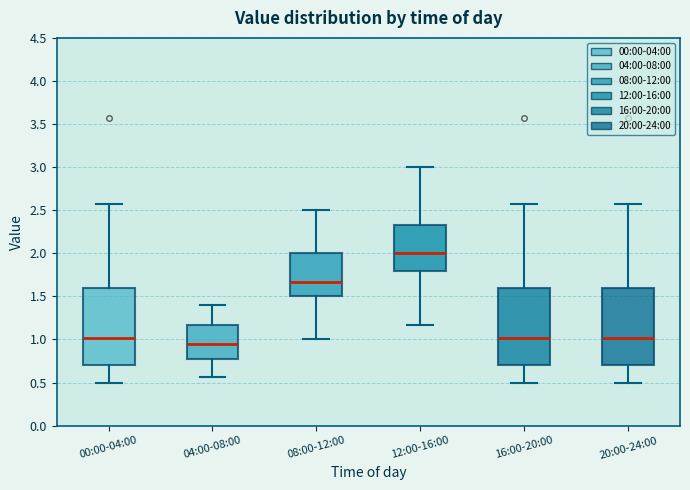

Reading left to right, read every box against the y-axis: the position of its median line, the range the box covers, and the ends of its whiskers. The values are not printed on the chart, so give them approximately, as read against the axis.

00:00-04:00: median 1.00, box 0.70 to 1.60, whiskers 0.50 to 2.55
04:00-08:00: median 0.95, box 0.75 to 1.15, whiskers 0.55 to 1.40
08:00-12:00: median 1.65, box 1.50 to 2.00, whiskers 1.00 to 2.50
12:00-16:00: median 2.00, box 1.80 to 2.35, whiskers 1.15 to 3.00
16:00-20:00: median 1.00, box 0.70 to 1.60, whiskers 0.50 to 2.55
20:00-24:00: median 1.00, box 0.70 to 1.60, whiskers 0.50 to 2.55